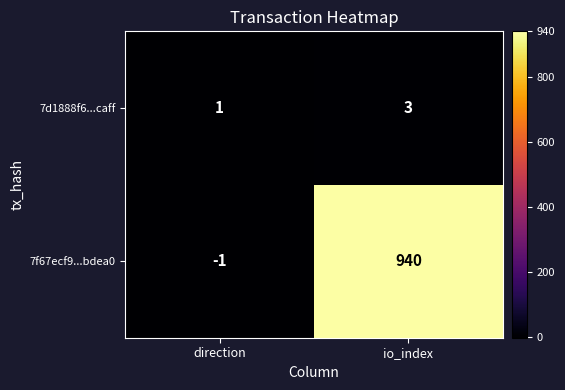

Rank the series by their average value, from highest to lowest.

7f67ecf9...bdea0, 7d1888f6...caff